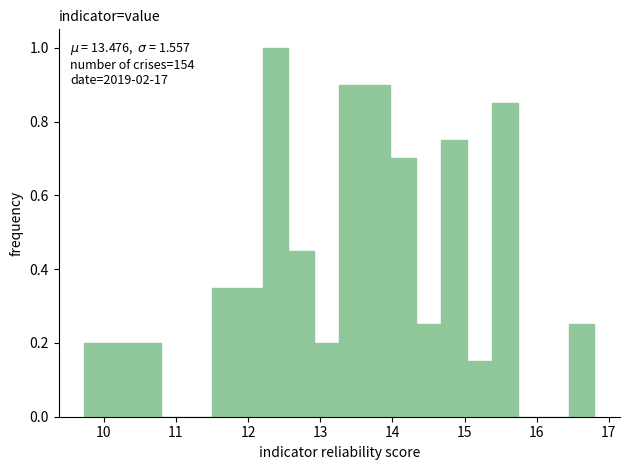

Around what value on the x-axis is the tallest bar? Give the approximate position of its centre, as read against the axis.

12.4